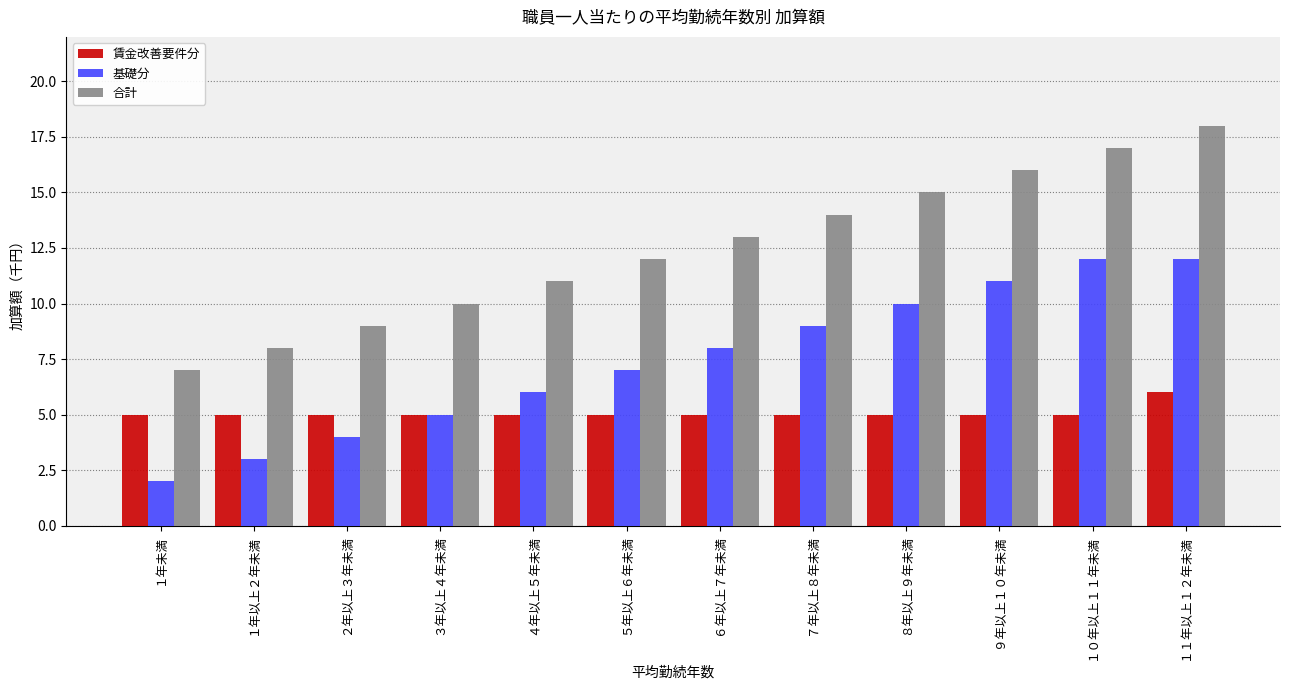

What is the total value across all series at ６年以上７年未満?

26